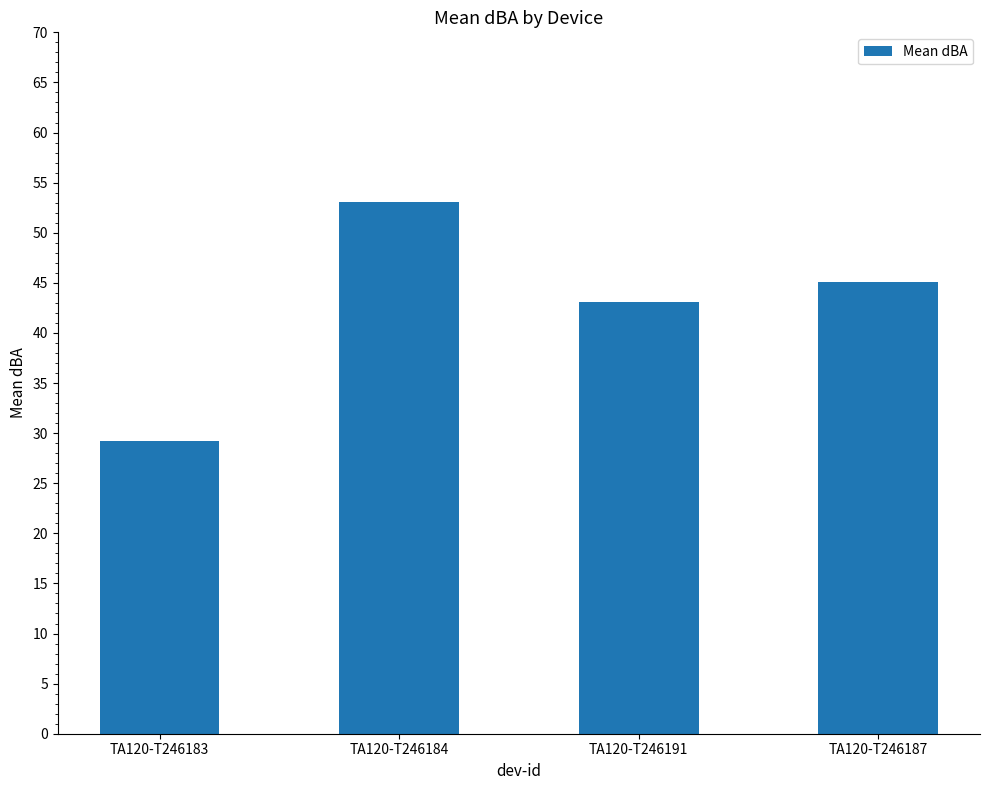

Reading left to right, what are all the values shown in this chart?

TA120-T246183=29.2	TA120-T246184=53.1	TA120-T246191=43.1	TA120-T246187=45.1